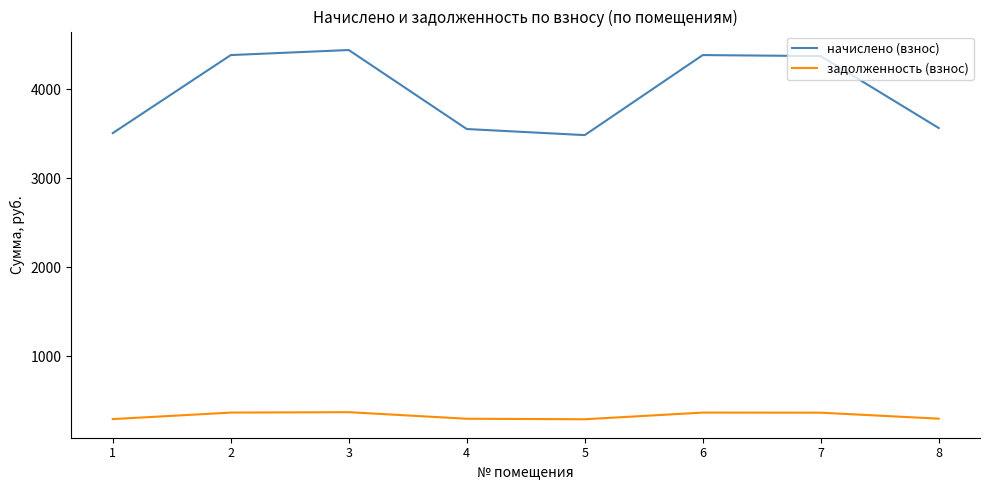

True or false: начислено (взнос) has a value of 3564.5 at 8.

True